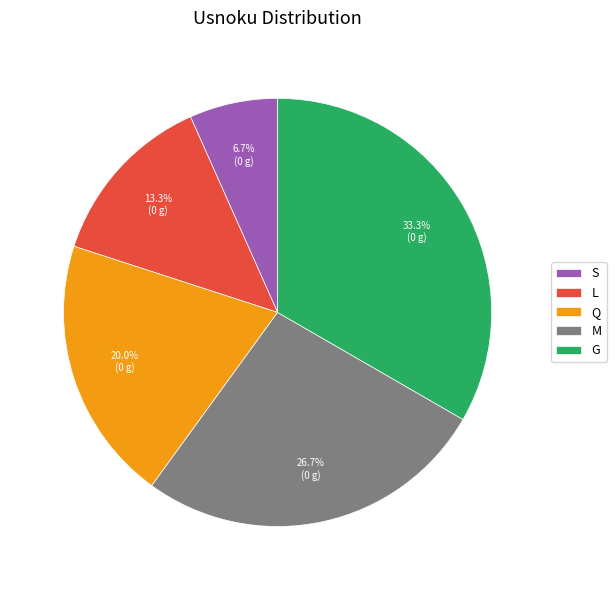

Which has a higher value, G or S?

G